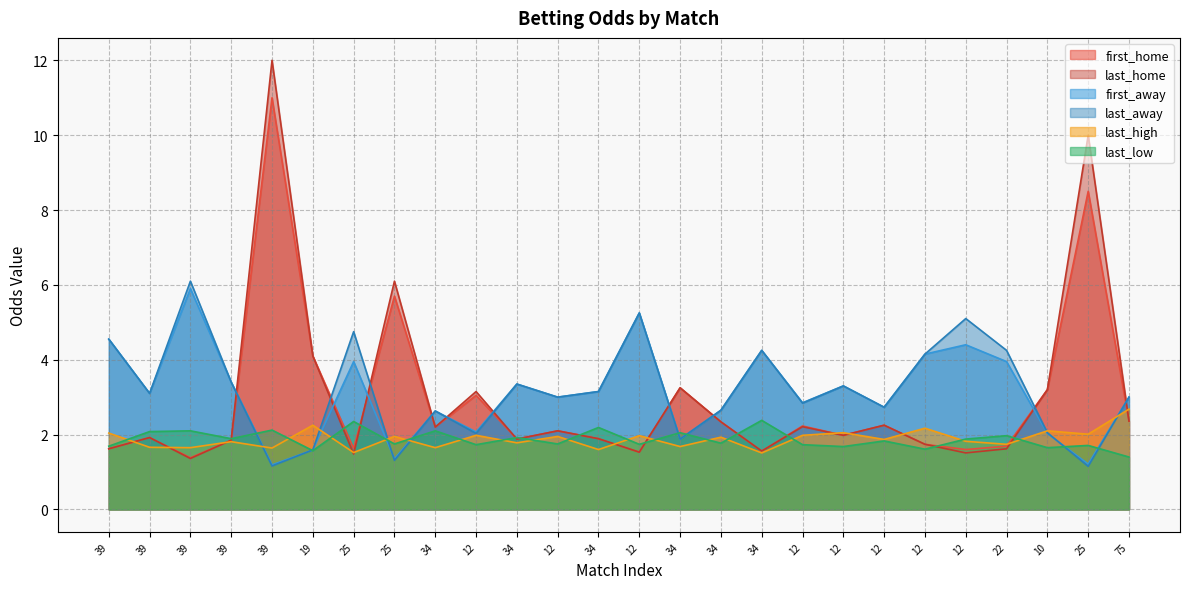

Reading left to right, transcribe all the data shown in this chart.

first_home: 39=1.6	39=1.9	39=1.4	39=1.9	39=11.0	19=4.1	25=1.6	25=5.7	34=2.2	12=3.0	34=1.9	12=2.1	34=1.9	12=1.5	34=3.2	34=2.3	34=1.6	12=2.2	12=2.0	12=2.2	12=1.7	12=1.6	22=1.7	10=3.2	25=8.5	75=2.4
last_home: 39=1.6	39=1.9	39=1.4	39=1.9	39=12.0	19=4.1	25=1.5	25=6.1	34=2.2	12=3.1	34=1.9	12=2.1	34=1.9	12=1.5	34=3.2	34=2.3	34=1.6	12=2.2	12=2.0	12=2.2	12=1.7	12=1.5	22=1.6	10=3.2	25=10.0	75=2.4
first_away: 39=4.5	39=3.1	39=5.9	39=3.4	39=1.2	19=1.6	25=4.0	25=1.4	34=2.6	12=2.1	34=3.4	12=3.0	34=3.1	12=5.2	34=1.9	34=2.6	34=4.2	12=2.9	12=3.3	12=2.7	12=4.2	12=4.4	22=4.0	10=2.0	25=1.2	75=3.0
last_away: 39=4.5	39=3.1	39=6.1	39=3.4	39=1.2	19=1.6	25=4.8	25=1.3	34=2.6	12=2.0	34=3.4	12=3.0	34=3.1	12=5.2	34=1.9	34=2.6	34=4.2	12=2.8	12=3.3	12=2.7	12=4.2	12=5.1	22=4.2	10=2.0	25=1.1	75=3.0
last_high: 39=2.0	39=1.7	39=1.6	39=1.8	39=1.6	19=2.2	25=1.5	25=1.9	34=1.6	12=2.0	34=1.8	12=1.9	34=1.6	12=2.0	34=1.7	34=1.9	34=1.5	12=2.0	12=2.0	12=1.9	12=2.2	12=1.8	22=1.7	10=2.1	25=2.0	75=2.7
last_low: 39=1.7	39=2.1	39=2.1	39=1.9	39=2.1	19=1.6	25=2.4	25=1.8	34=2.1	12=1.7	34=1.9	12=1.8	34=2.2	12=1.7	34=2.0	34=1.8	34=2.4	12=1.7	12=1.7	12=1.8	12=1.6	12=1.9	22=2.0	10=1.6	25=1.7	75=1.4